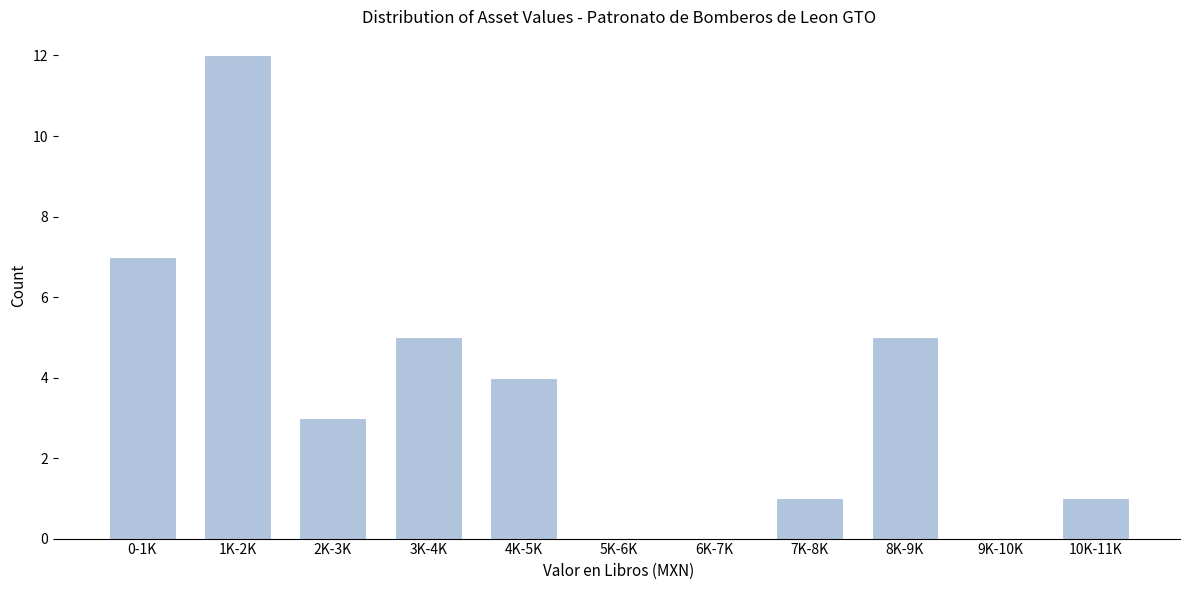

Reading left to right, extract all data points from this chart.

0-1K=7	1K-2K=12	2K-3K=3	3K-4K=5	4K-5K=4	5K-6K=0	6K-7K=0	7K-8K=1	8K-9K=5	9K-10K=0	10K-11K=1